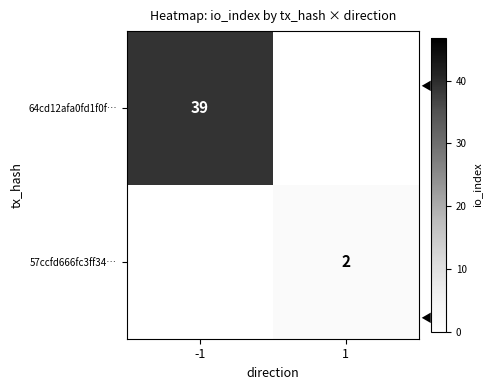

Which category has the lowest value across all series?

1